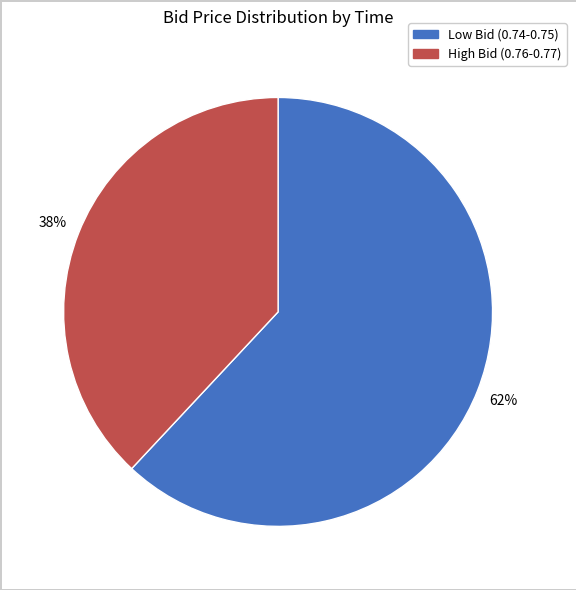

Does any single category account for the majority?

Yes